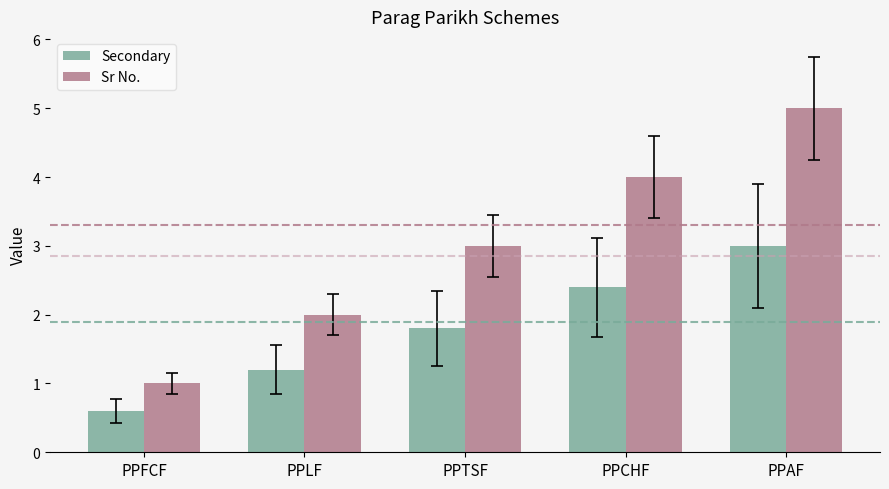

Rank the series at PPFCF from lowest to highest value.

Secondary, Sr No.